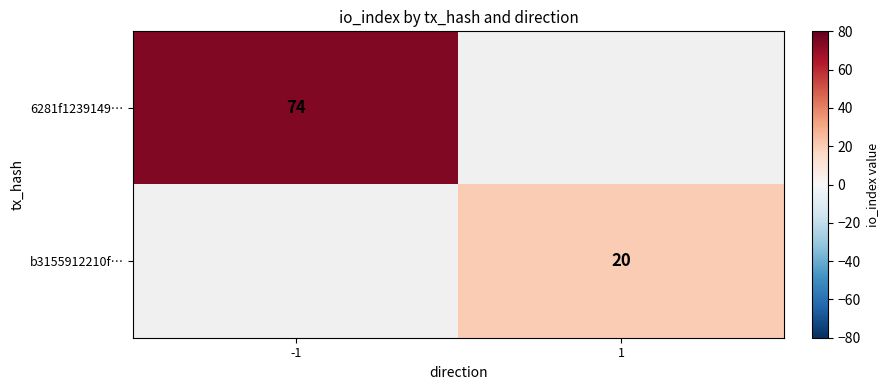

At how many categories does at least one series exceed 49?

1